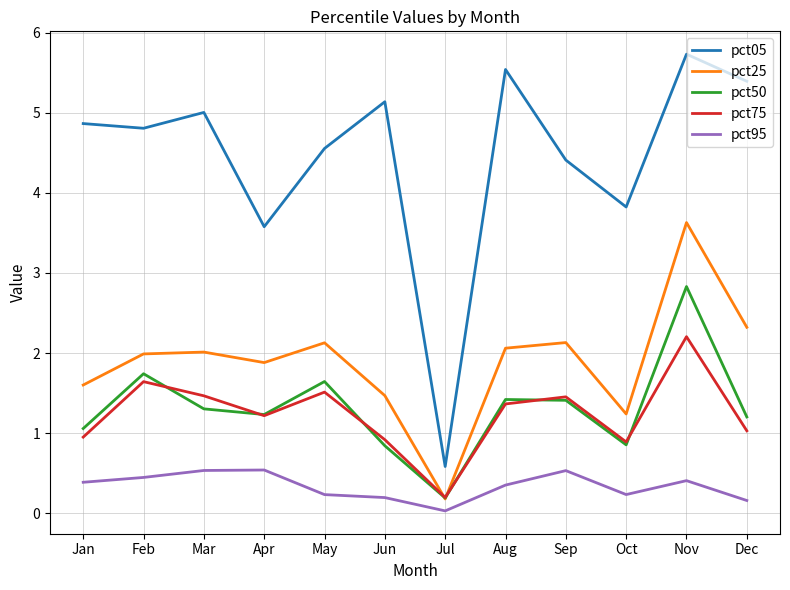

True or false: pct75 and pct95 cross at least once.

False